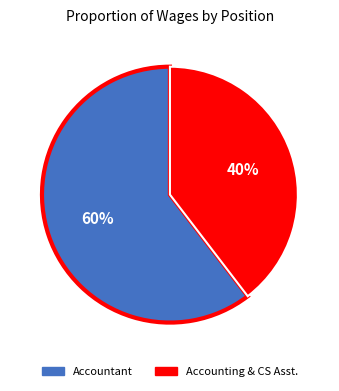

How many slices are in this pie chart?

2